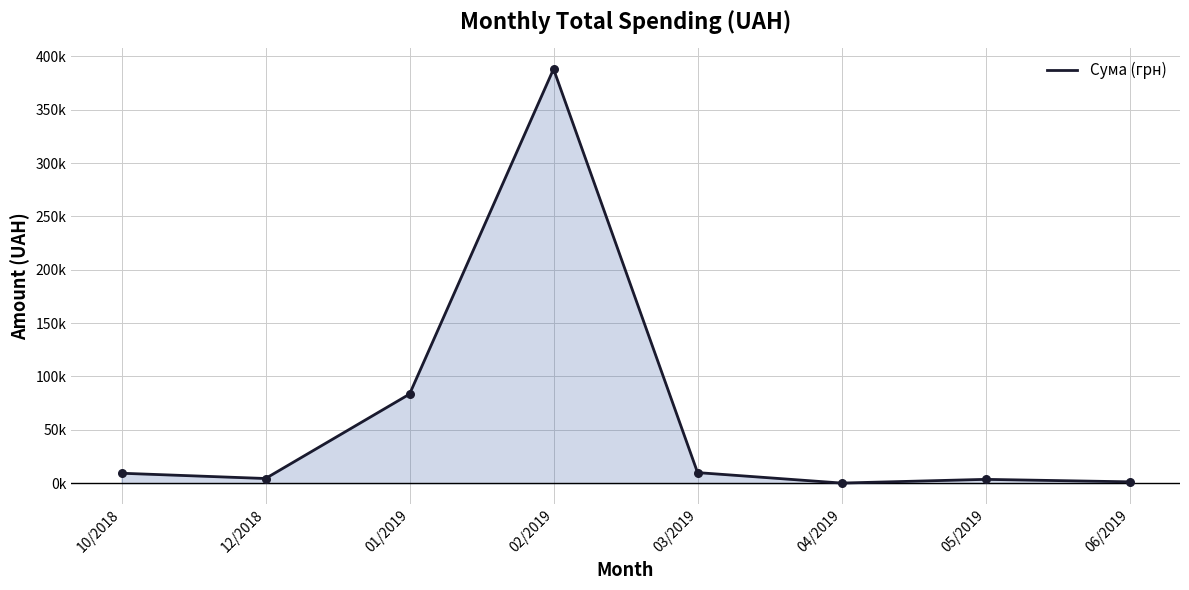

What is the change in value from 03/2019 to 06/2019?

-8.7